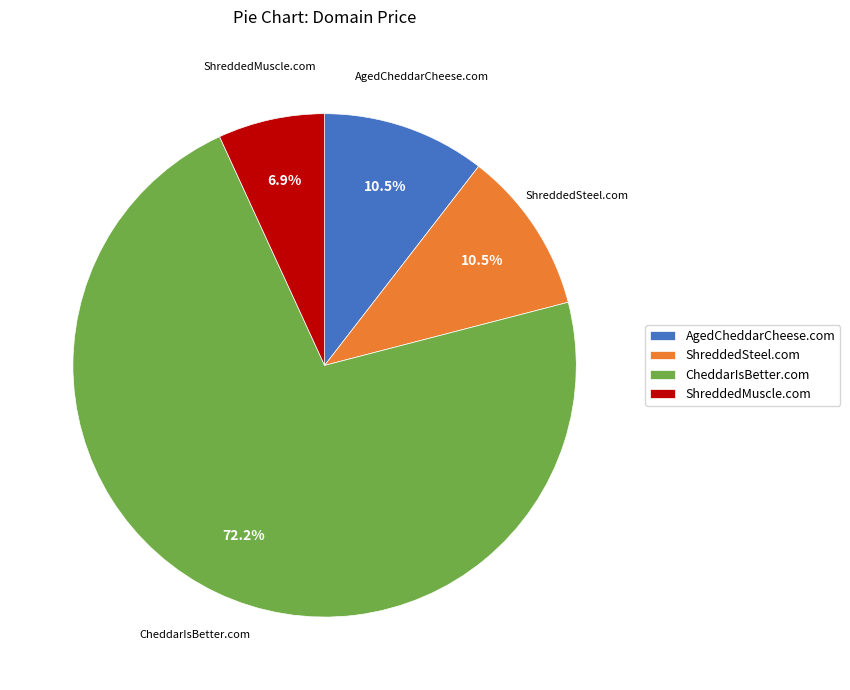

Is there a majority slice in this chart?

Yes